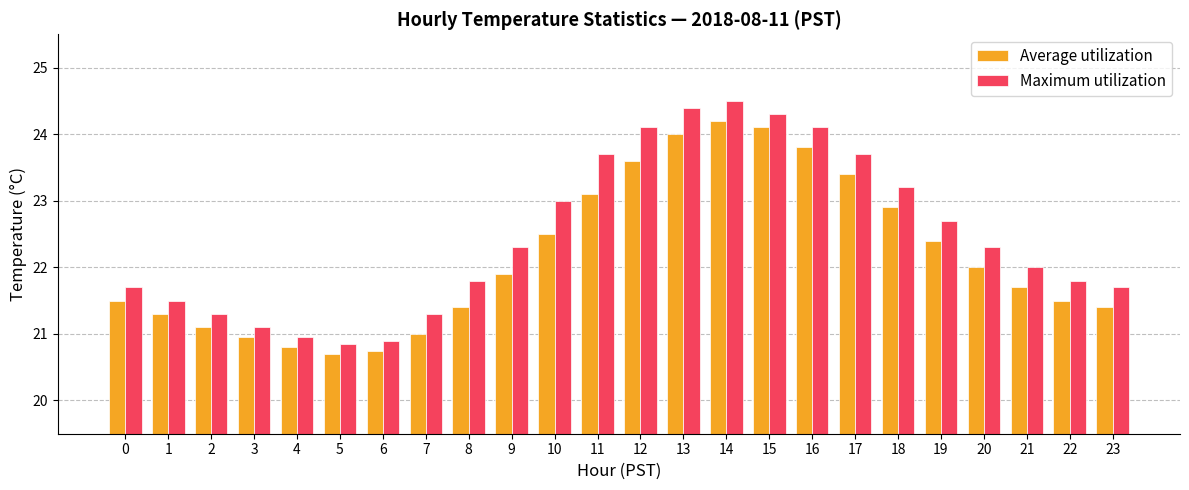

Rank the series at 13 from highest to lowest value.

Maximum utilization, Average utilization